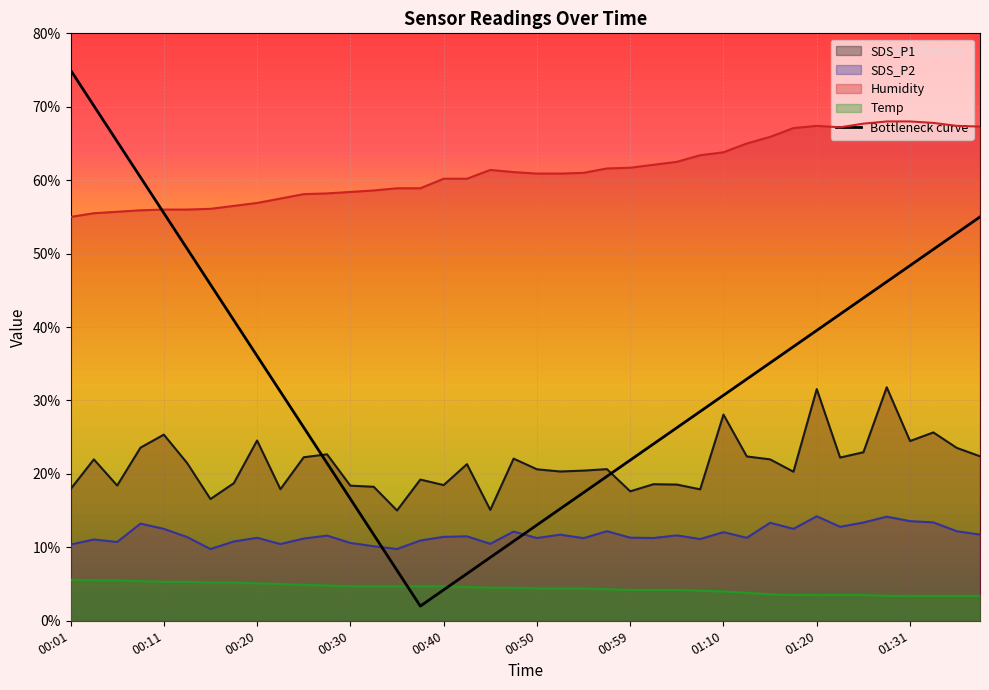

What is the approximate value of Temp at 00:37?

4.7